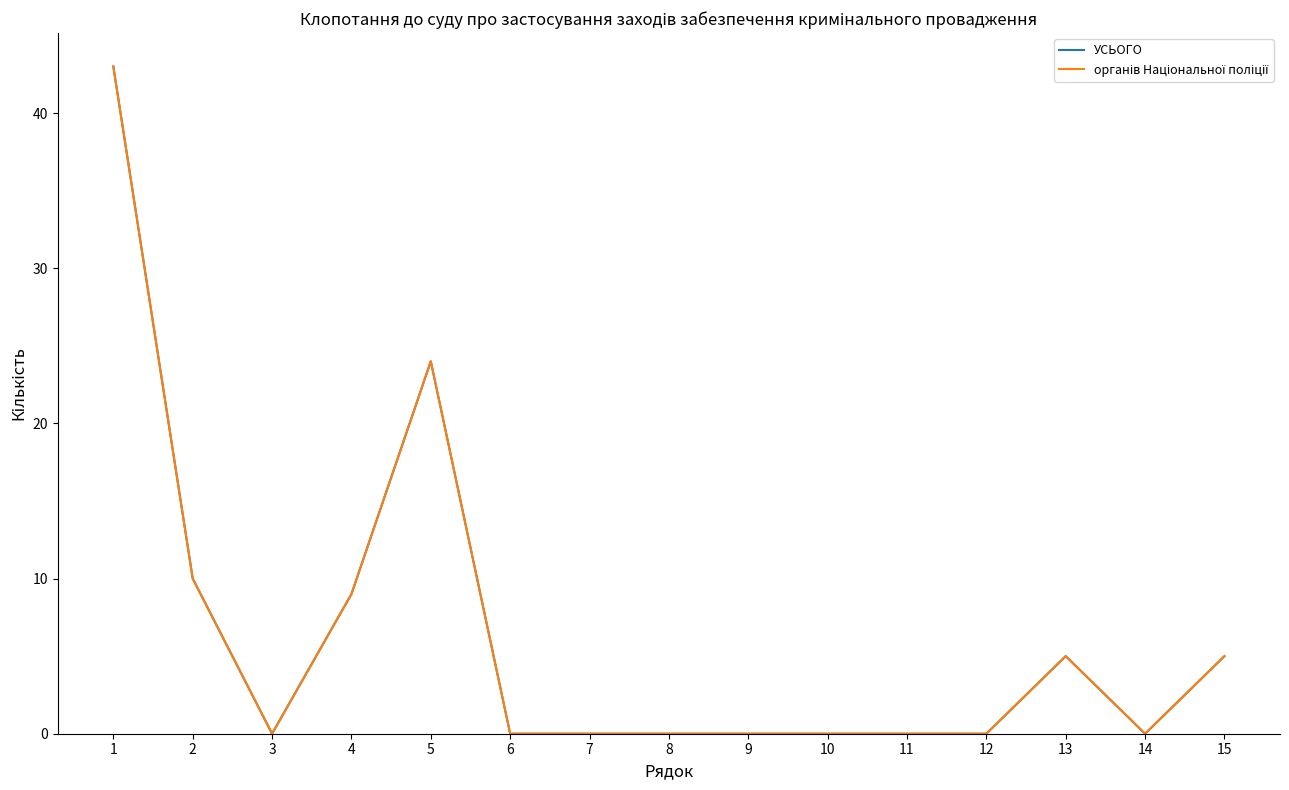

Is this an area chart (filled region under the line)?

No